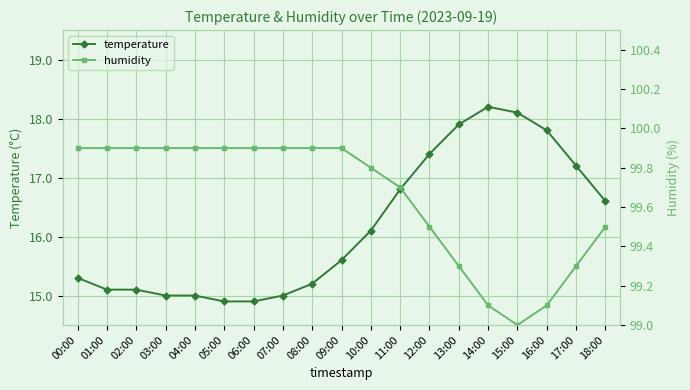

What position from the left is 03:00?

4